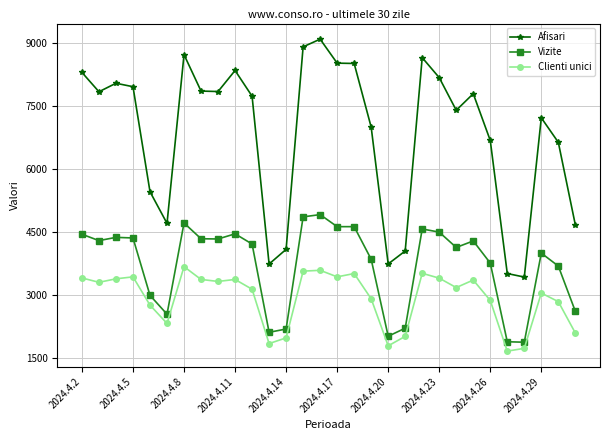

Which series has the largest range (max minus min)?

Afisari